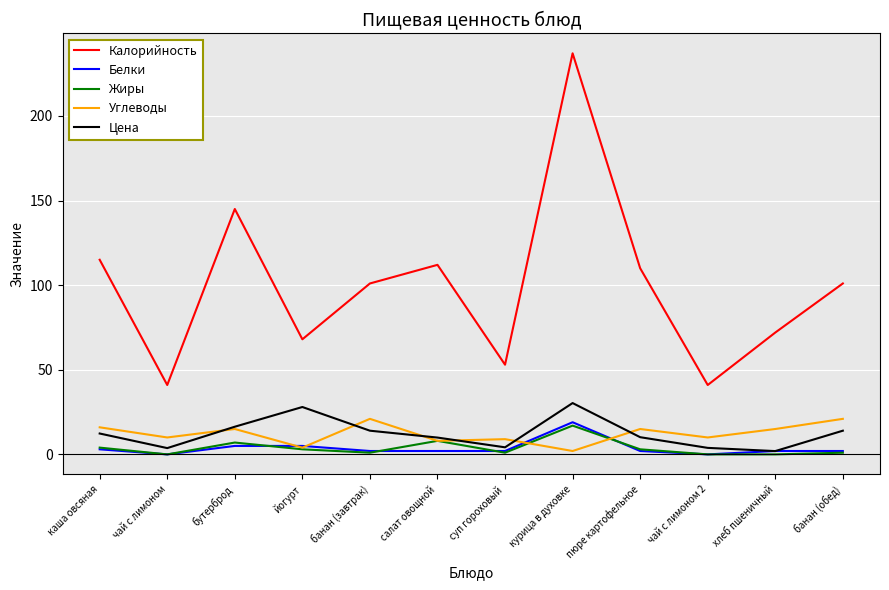

Which series changed the most between чай с лимоном and салат овощной?

Калорийность